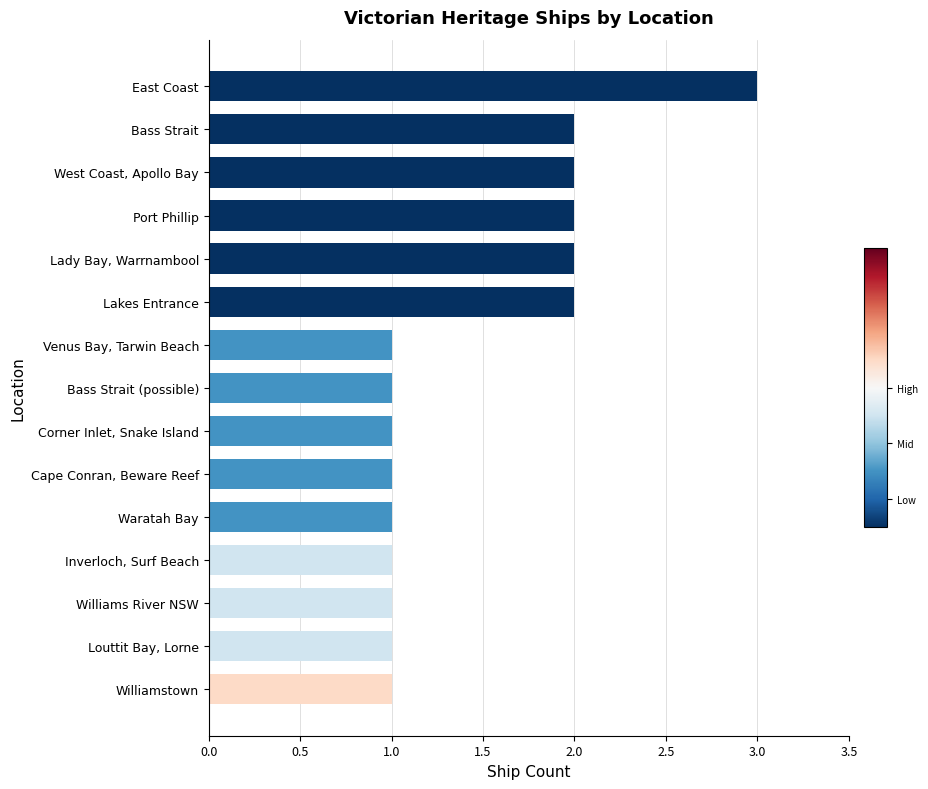

True or false: the data shows 1 at Louttit Bay, Lorne.

True